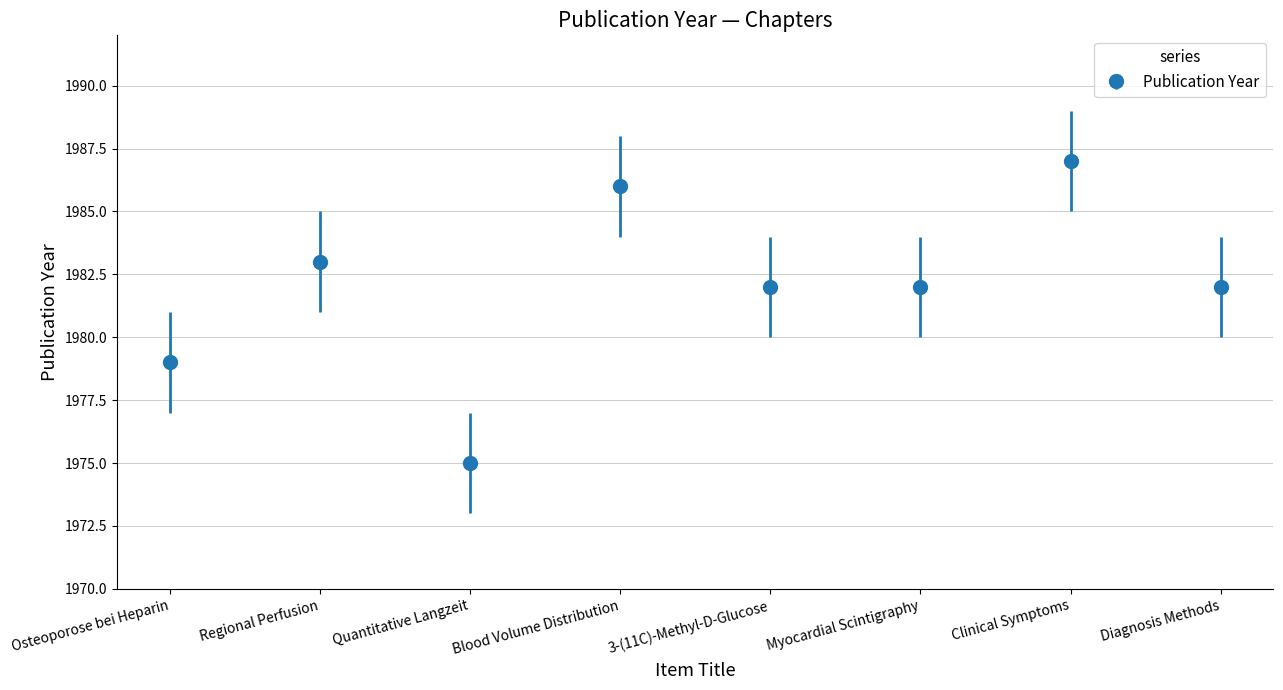

How many series are shown in this chart?

1